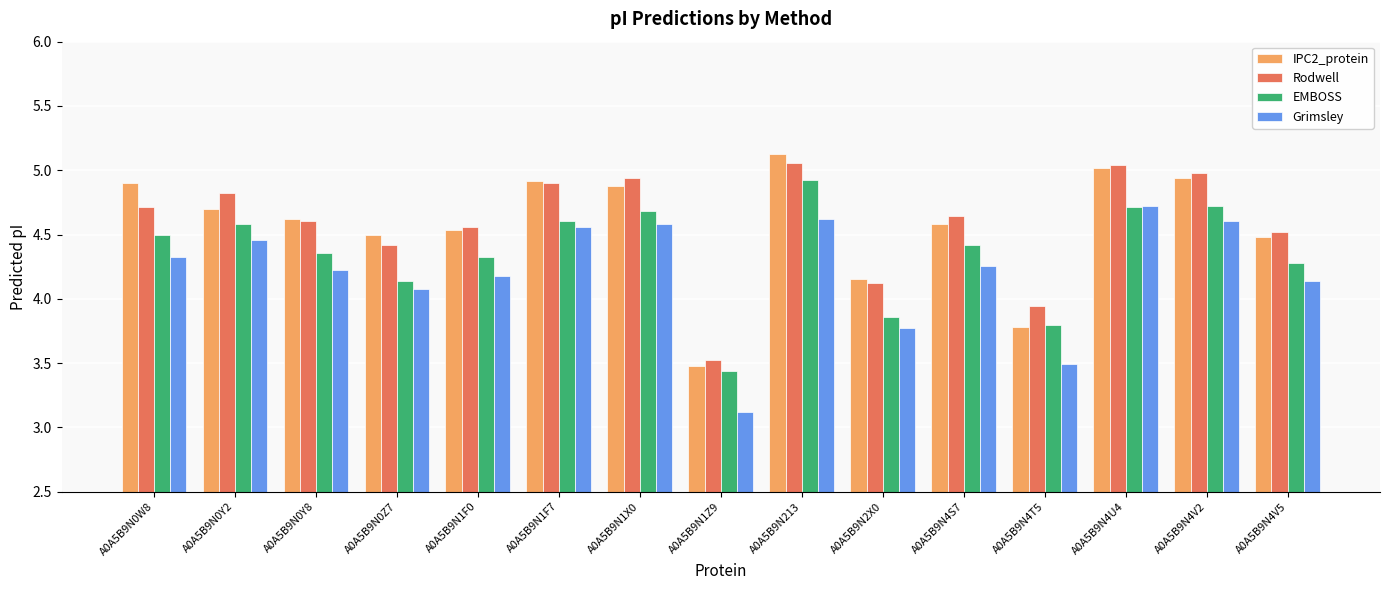

Where is Grimsley nearest to the value 3?

A0A5B9N1Z9